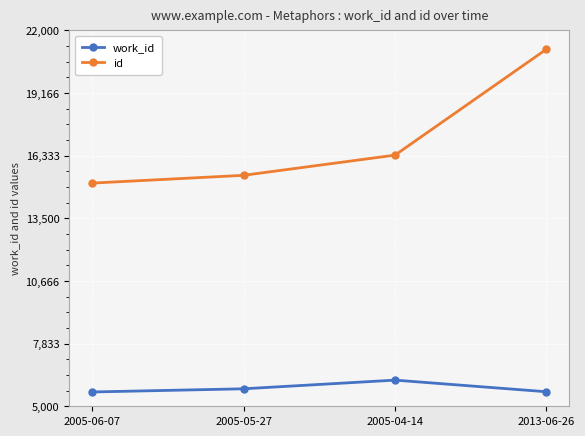

At which label does work_id reach its peak?

2005-04-14